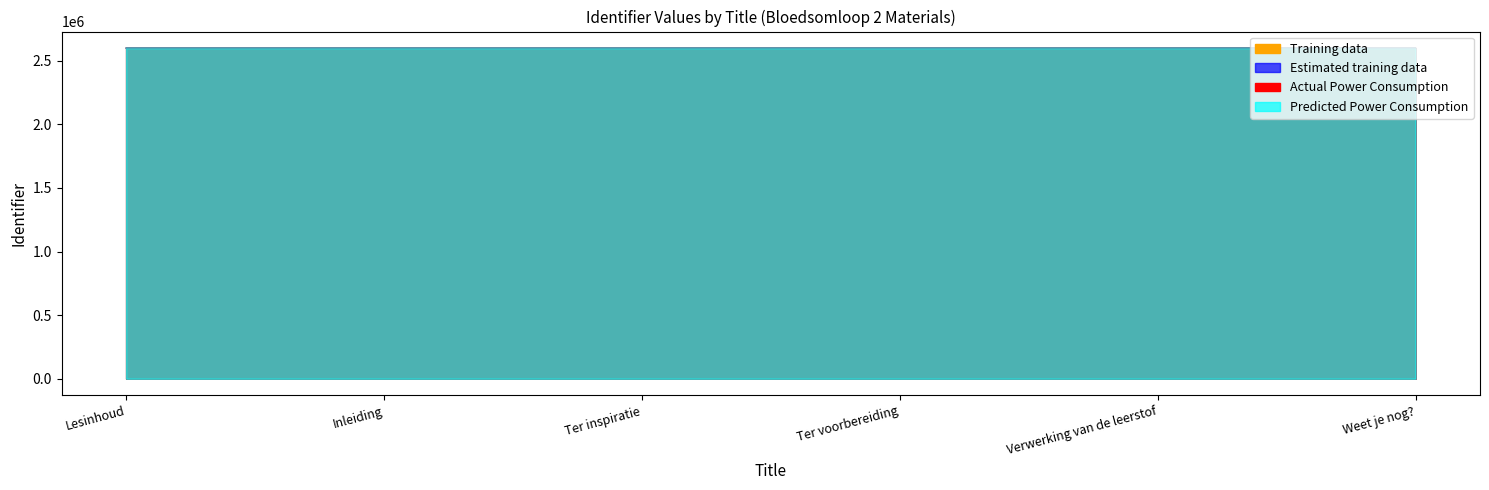

Count the Predicted Power Consumption values in the range 2599733 to 2599736.

4